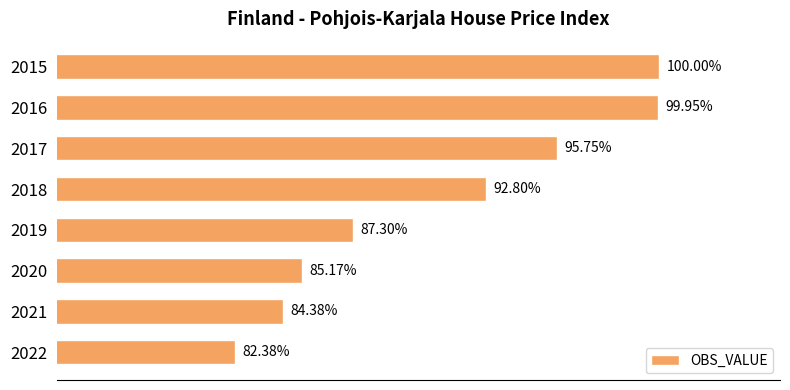

List the labels in order of value, largest first.

2015, 2016, 2017, 2018, 2019, 2020, 2021, 2022